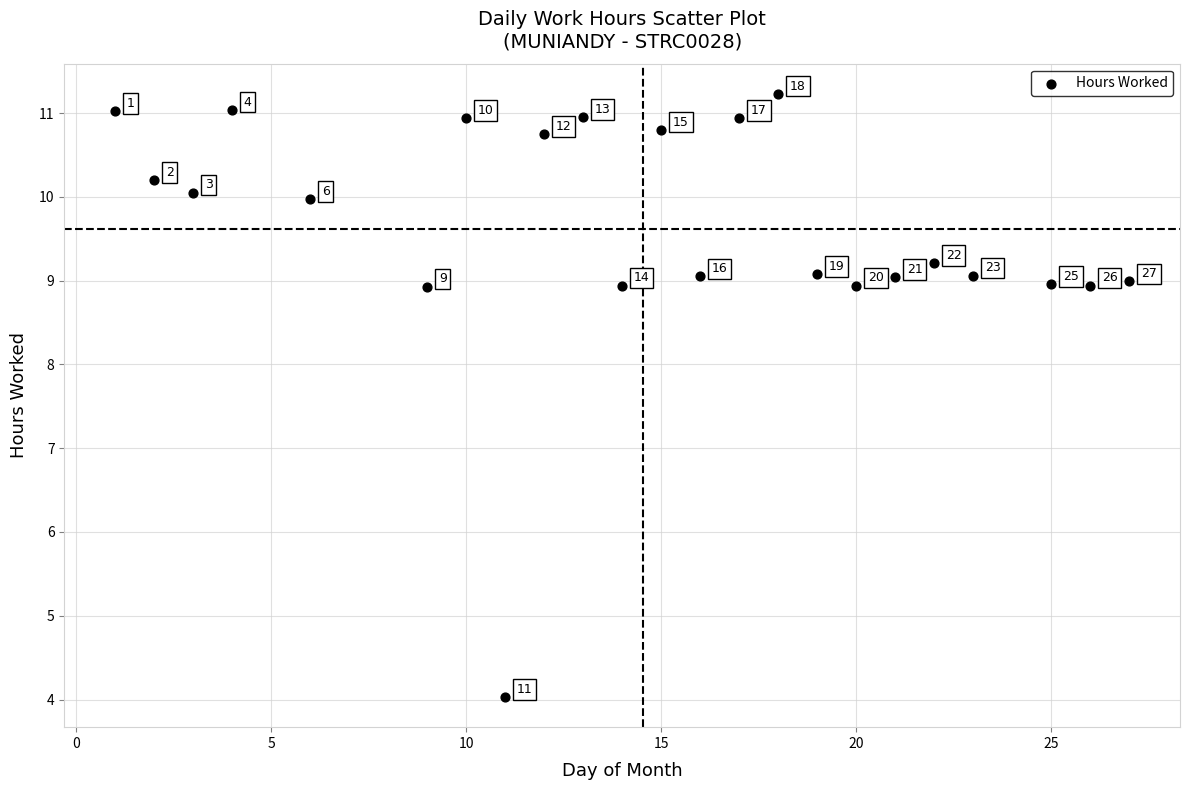

What Y value in the scatter plot is closest to 7?

8.9